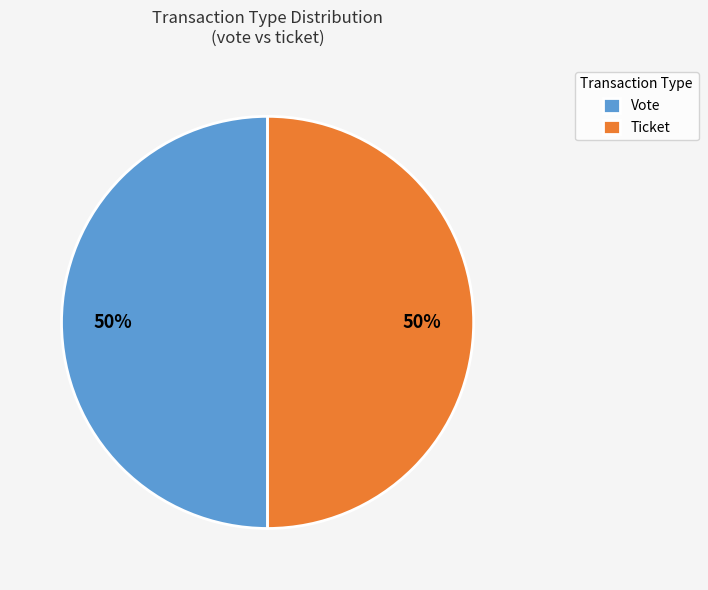

How many slices are in this pie chart?

2